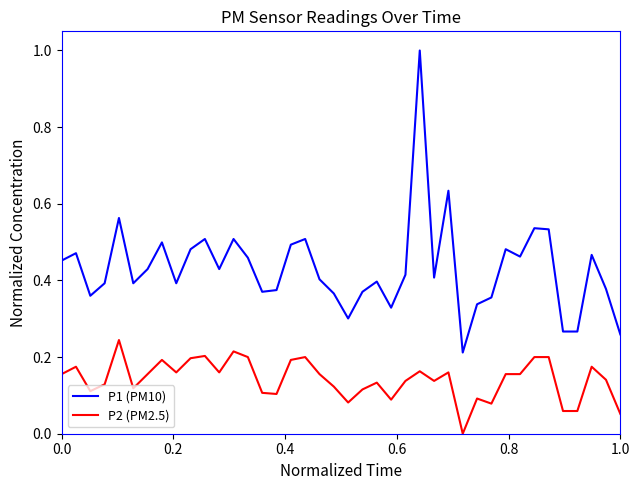

List the series in order of their overall mean, highest first.

P1 (PM10), P2 (PM2.5)